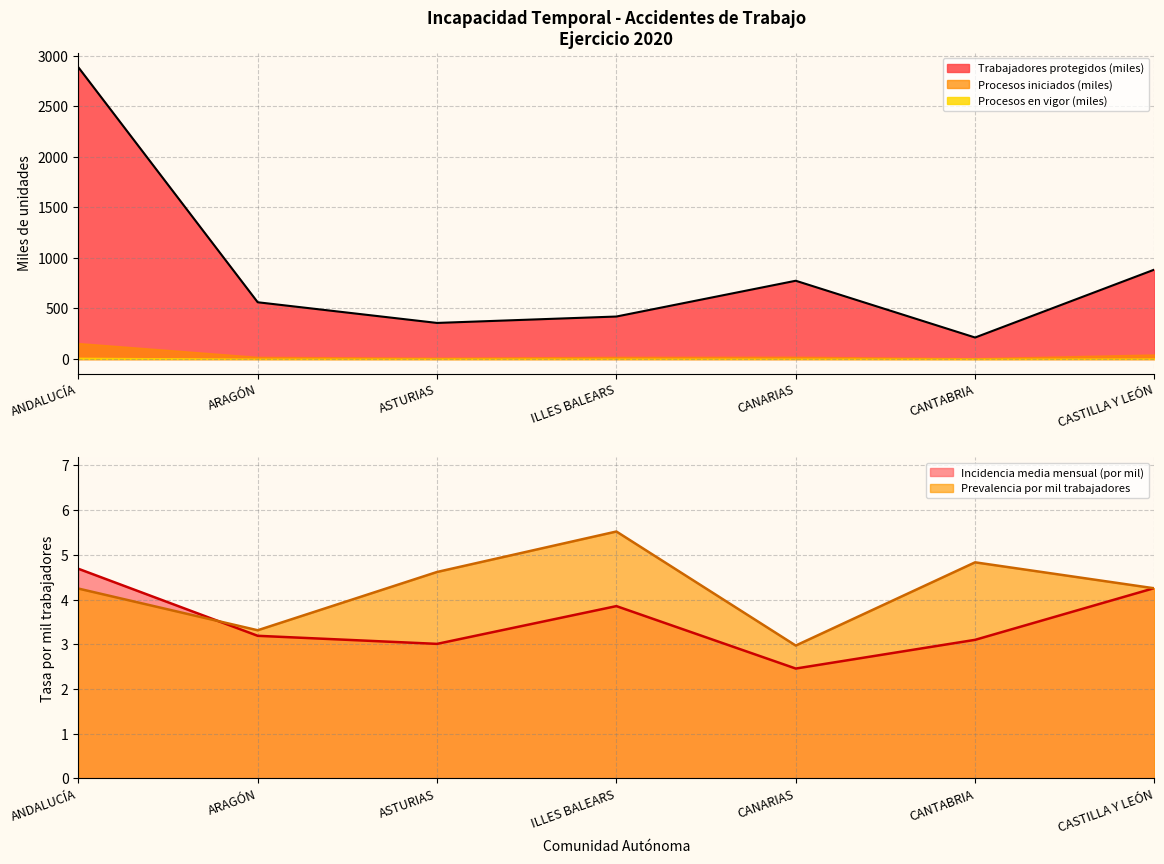

The Incidencia media mensual (por mil) series shows 6.6 at ANDALUCÍA. True or false?

False